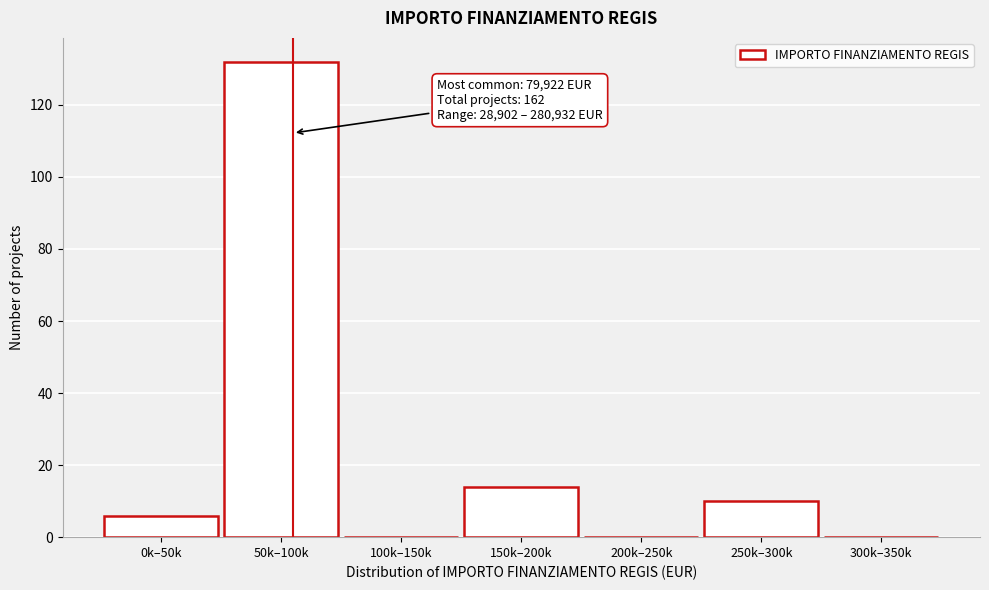

Reading left to right, list all the values displayed in this chart.

0k–50k=6	50k–100k=132	100k–150k=0	150k–200k=14	200k–250k=0	250k–300k=10	300k–350k=0